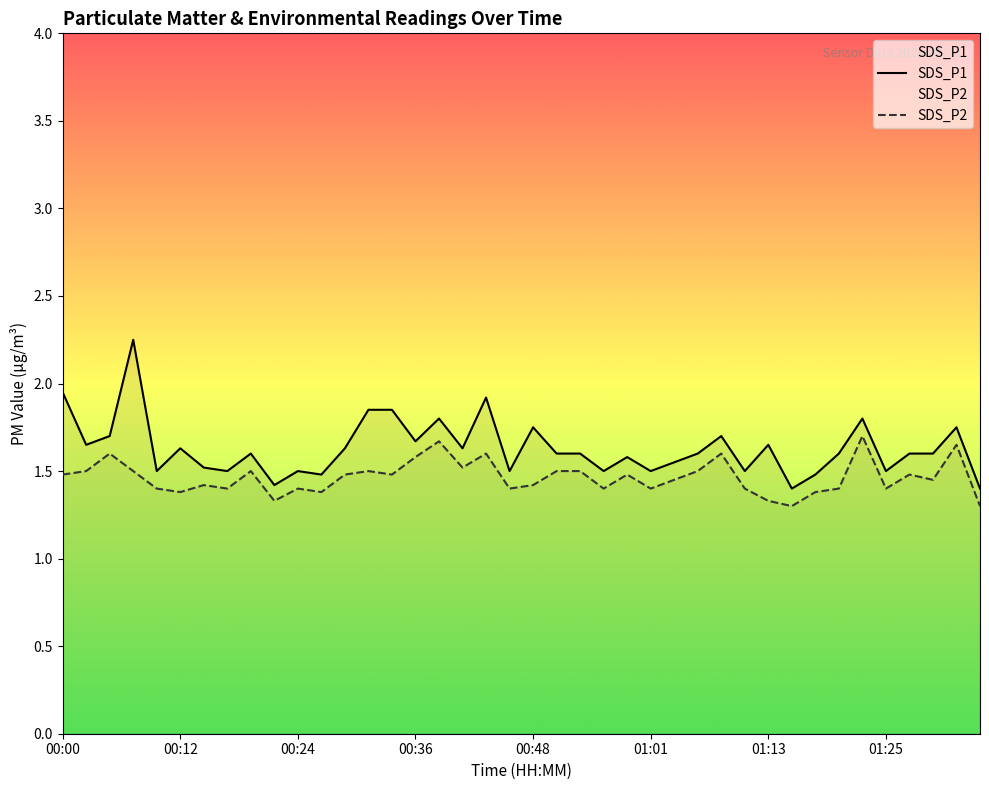

True or false: SDS_P2 and SDS_P1 intersect in this chart.

False